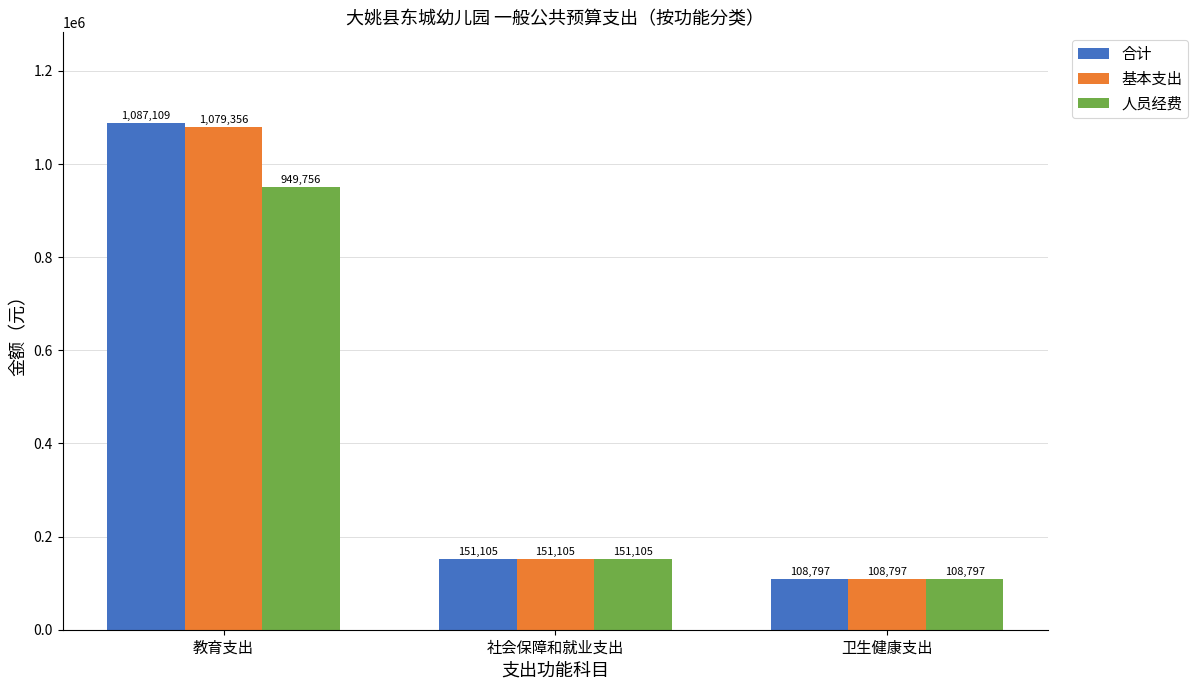

Which category has the highest value in the 人员经费 series?

教育支出